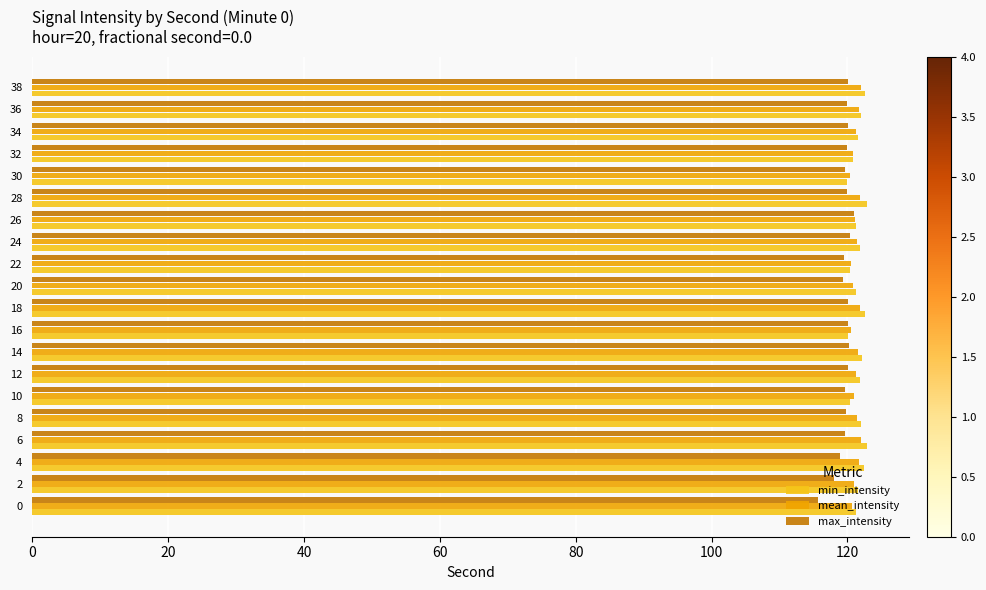

The value of max_intensity at 10 is 78.2. True or false?

False